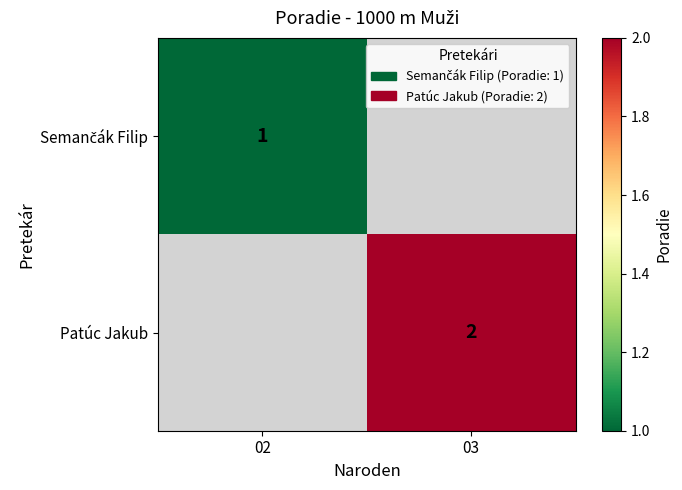

The value of Patúc Jakub at 03 is 2. True or false?

True